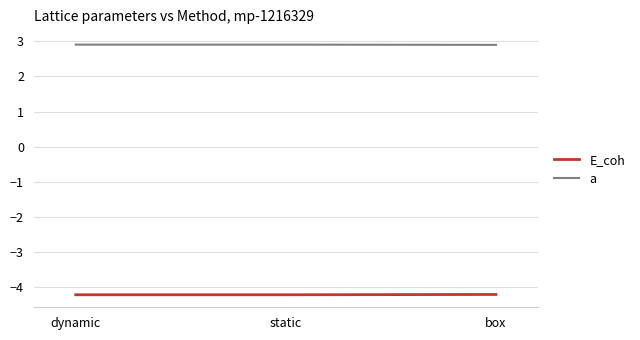

What is the spread (max minus min) of values at static?

7.1